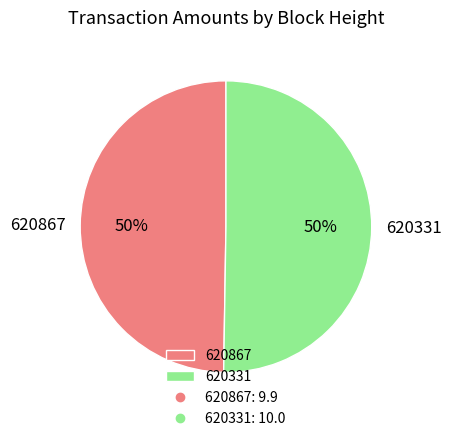

Combined, do 620867 and 620331 account for over 50%?

Yes